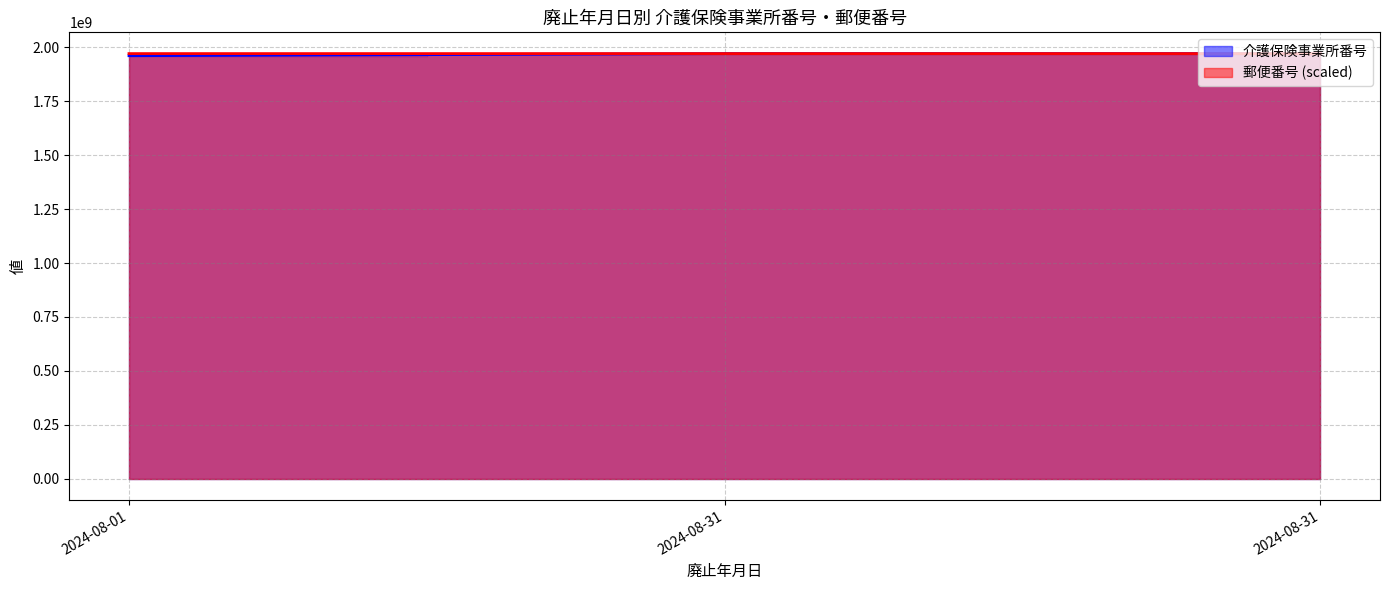

Rank the series at 2024-08-01 from highest to lowest value.

郵便番号, 介護保険事業所番号